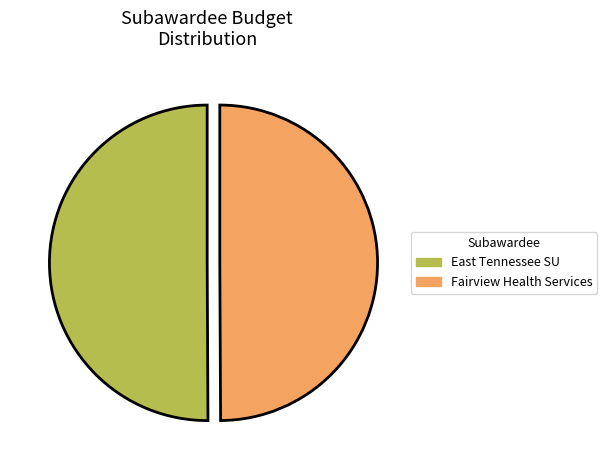

Is it true that East Tennessee SU is 50% of the pie?

True